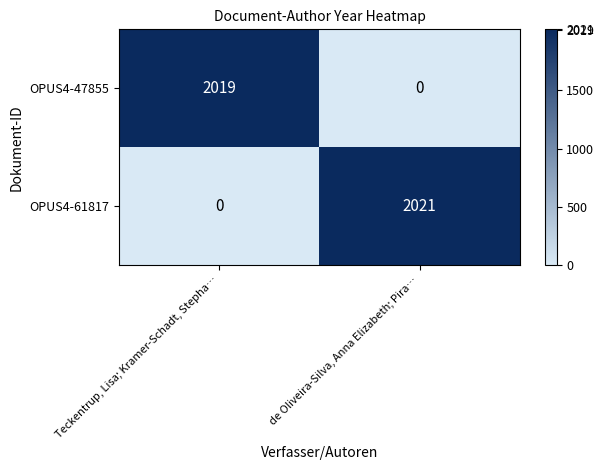

Is it true that OPUS4-47855 equals -1052 at de Oliveira-Silva, Anna Elizabeth; Pira…?

False